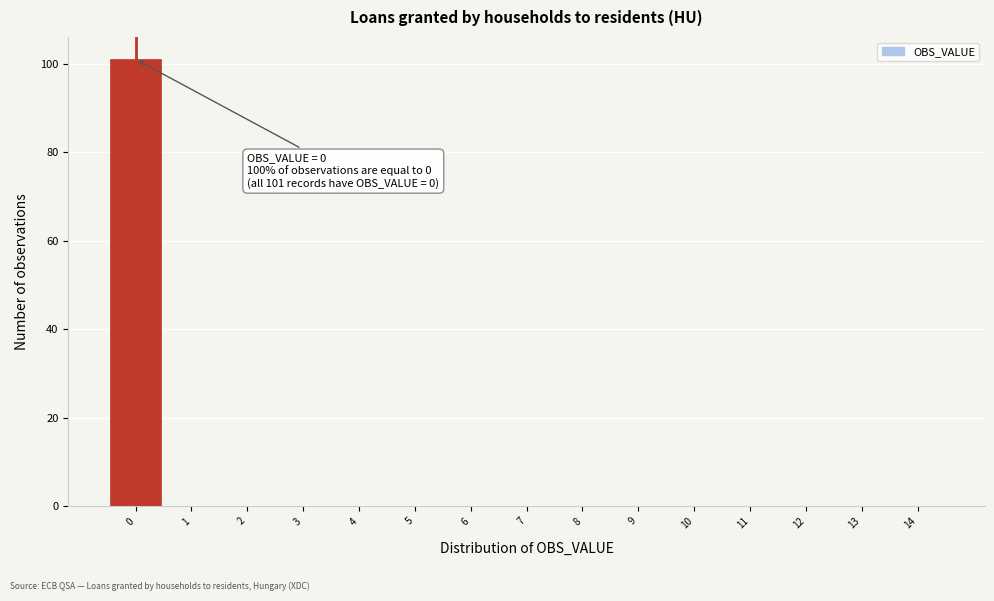

Which range on the x-axis has the tallest bar?

-0.5 to 0.5